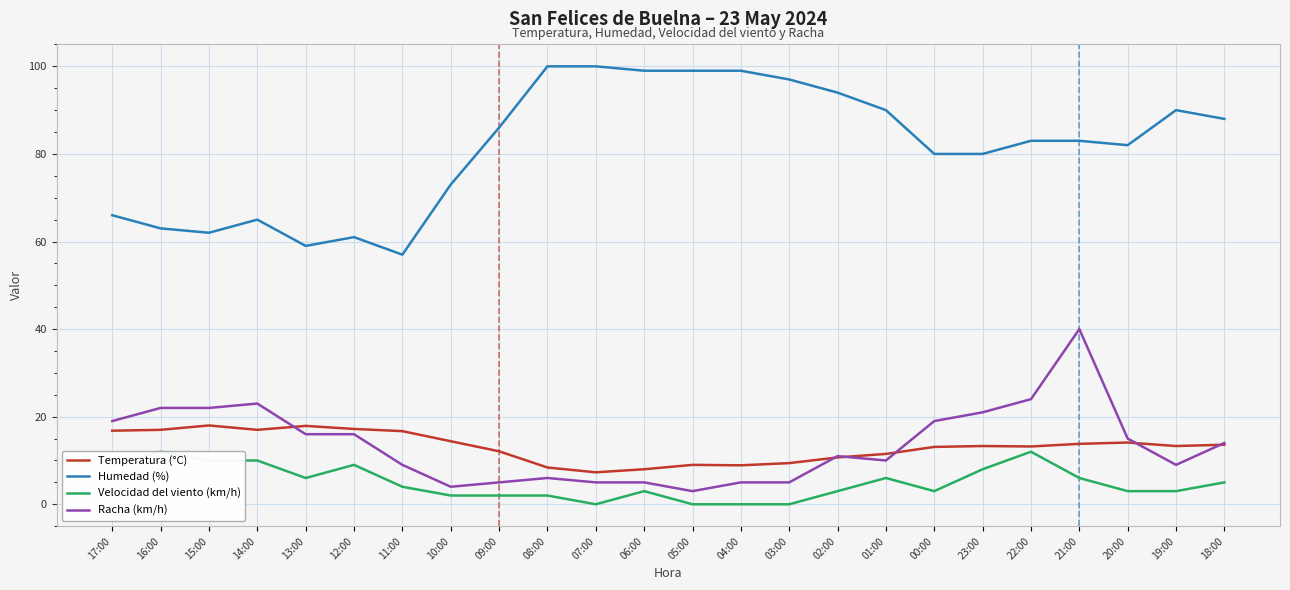

What position from the right is 05:00?

12